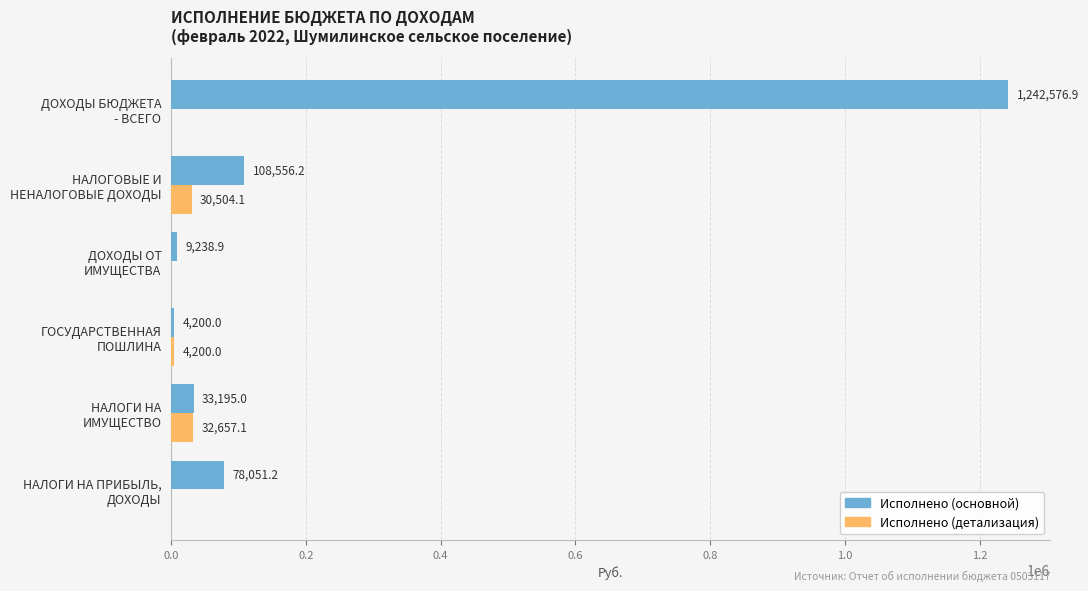

At which label does Исполнено (детализация) reach its peak?

НАЛОГИ НА
ИМУЩЕСТВО